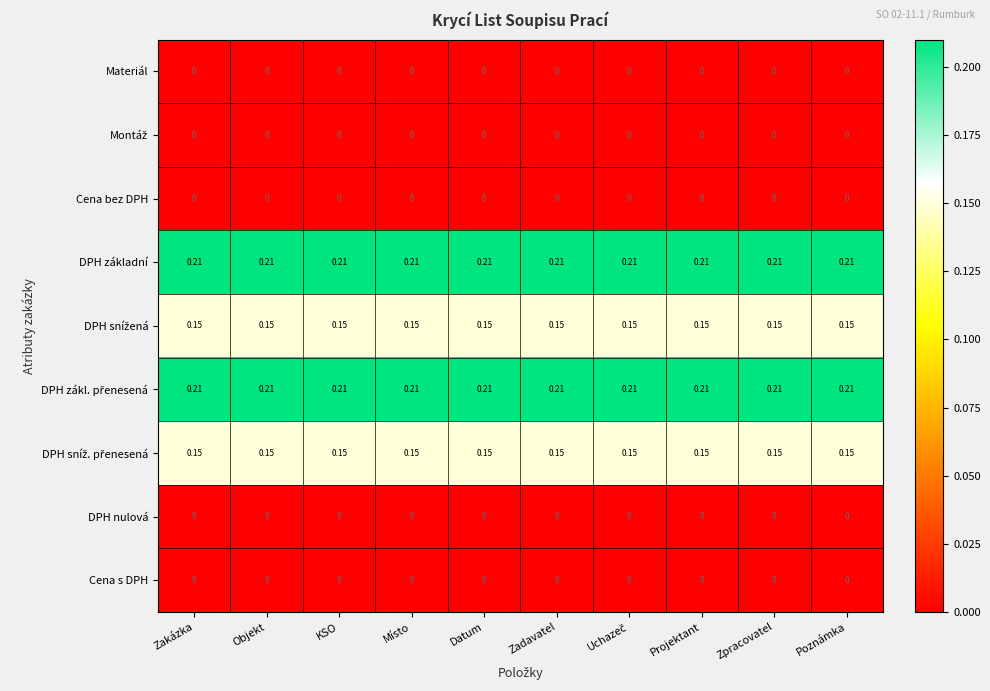

Between Zadavatel and Objekt, which is larger?

Zadavatel